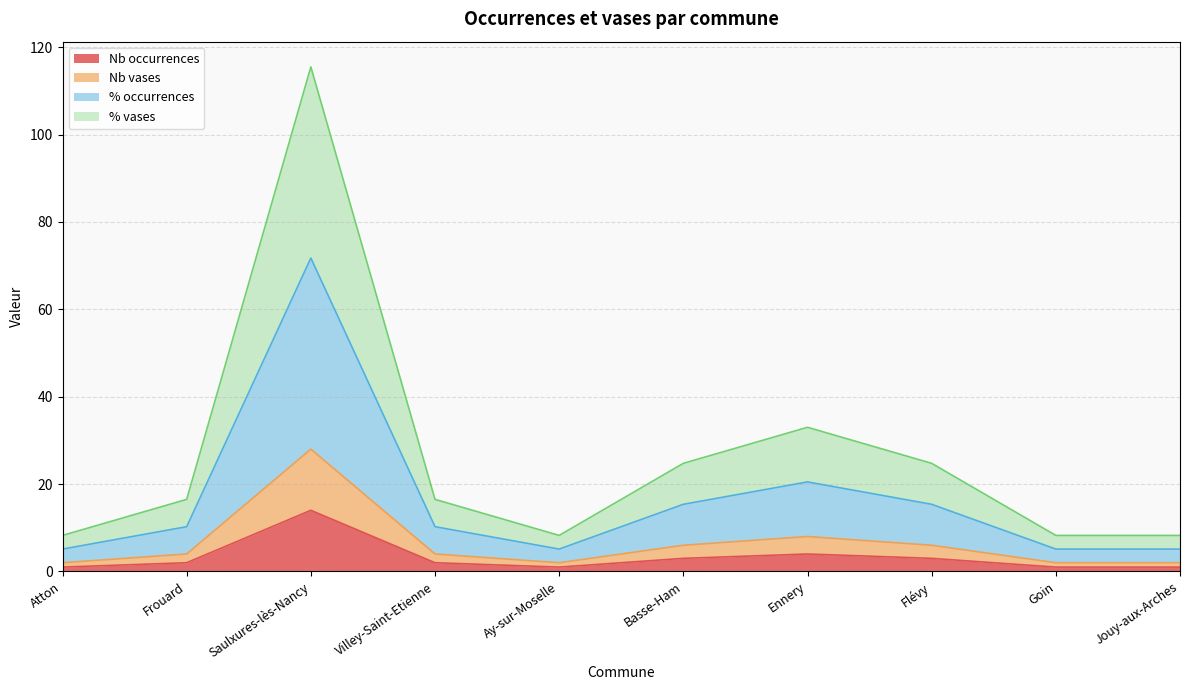

At which category does Nb vases reach its first local peak?

Saulxures-lès-Nancy